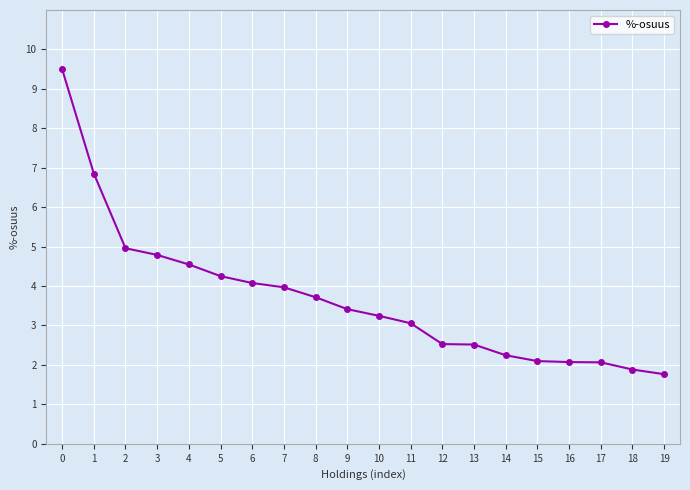

What is the difference between the maximum and second lowest values?

7.6